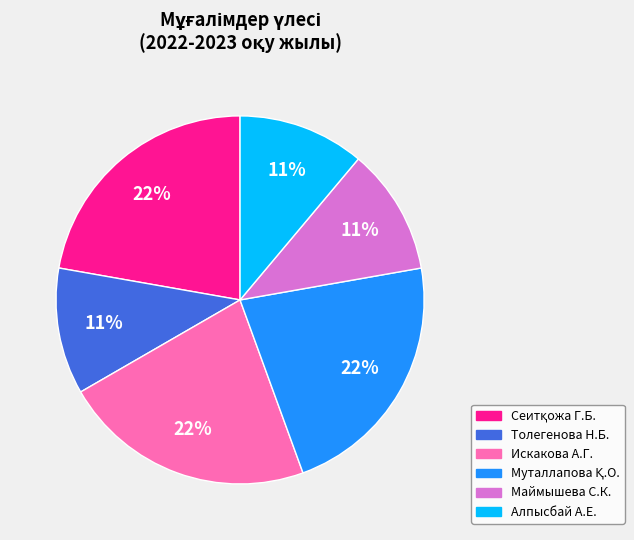

Combined, do Маймышева С.К. and Толегенова Н.Б. account for over 50%?

No